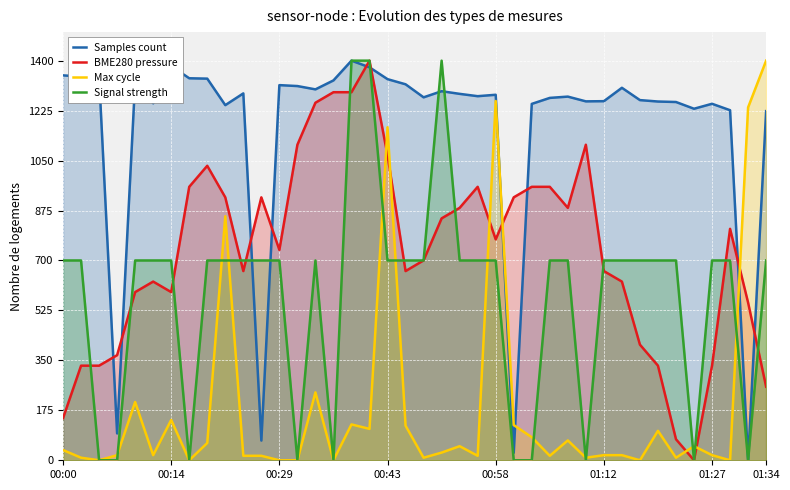

Which series has the widest spread of values?

Samples count